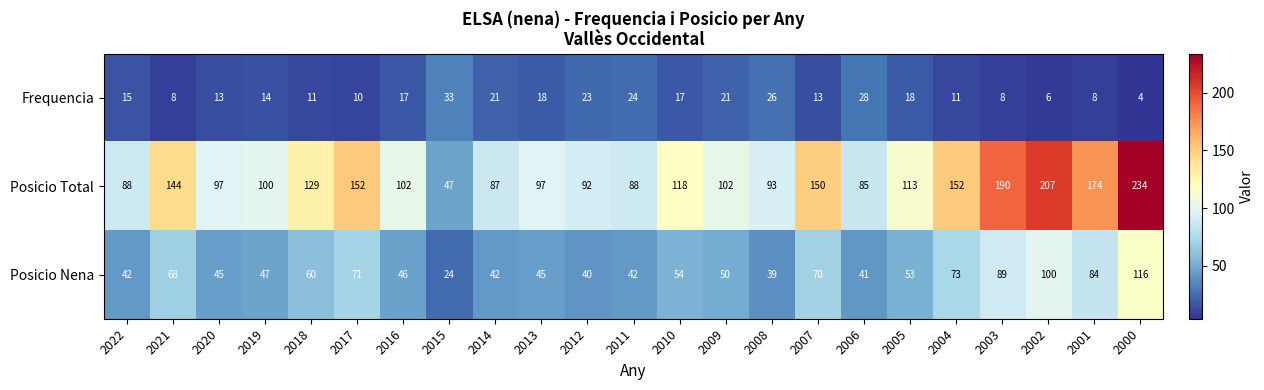

At which label does Posicio Nena reach its minimum?

2015